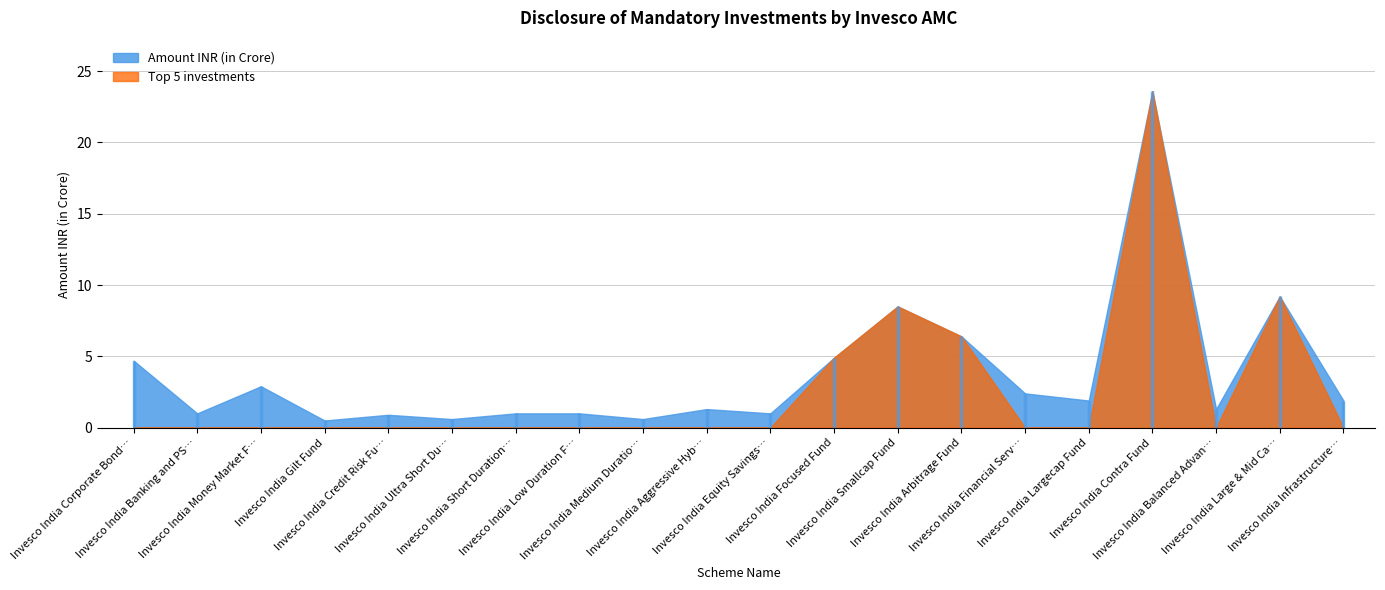

Rank the categories by value from highest to lowest.

Invesco India Contra Fund, Invesco India Large & Mid Cap Fund, Invesco India Smallcap Fund, Invesco India Arbitrage Fund, Invesco India Focused Fund, Invesco India Corporate Bond Fund, Invesco India Money Market Fund, Invesco India Financial Services Fund, Invesco India Largecap Fund, Invesco India Infrastructure Fund, Invesco India Aggressive Hybrid Fund, Invesco India Balanced Advantage Fund, Invesco India Banking and PSU Fund, Invesco India Short Duration Fund, Invesco India Low Duration Fund, Invesco India Equity Savings Fund, Invesco India Credit Risk Fund, Invesco India Ultra Short Duration Fund, Invesco India Medium Duration Fund, Invesco India Gilt Fund